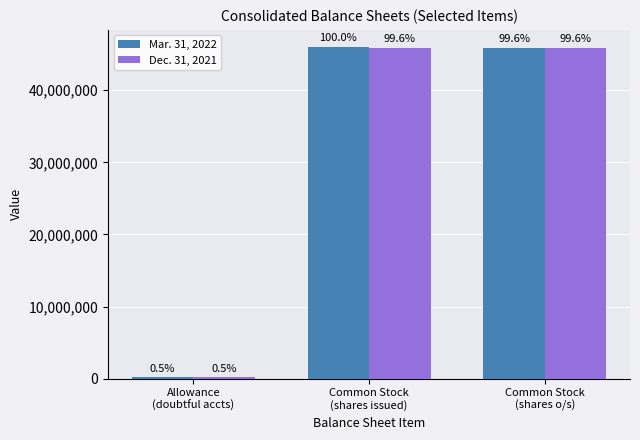

Is it true that Dec. 31, 2021 equals 10596051 at Common Stock
(shares o/s)?

False